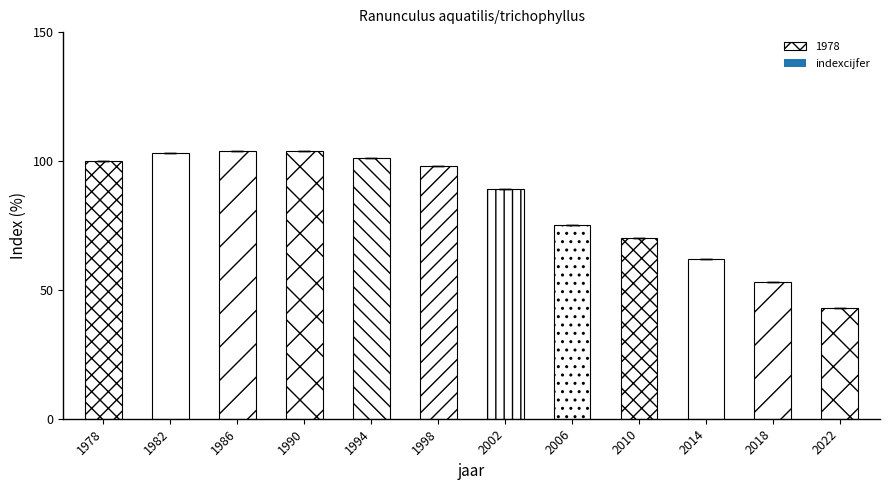

The value at 2022 is 57. True or false?

False